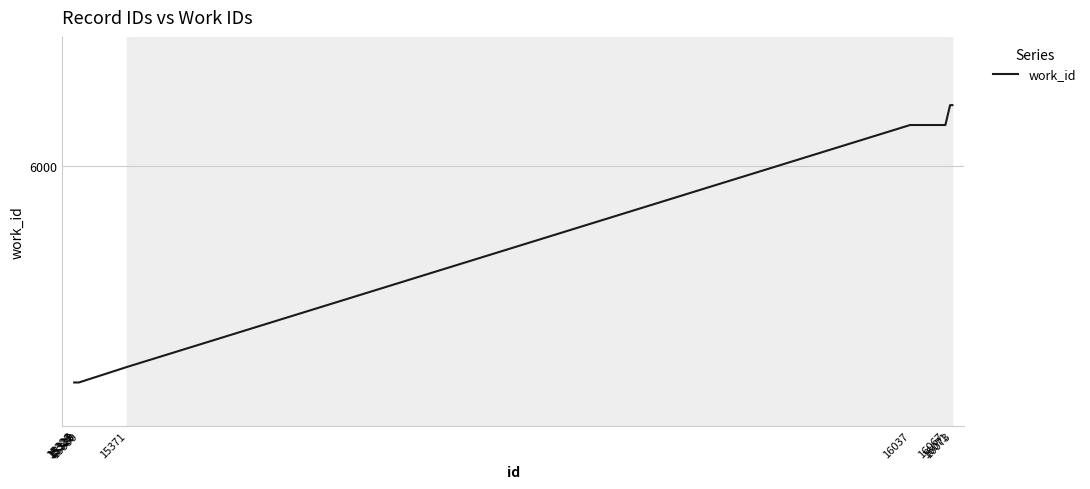

Between 15327 and 15371, which is larger?

15371